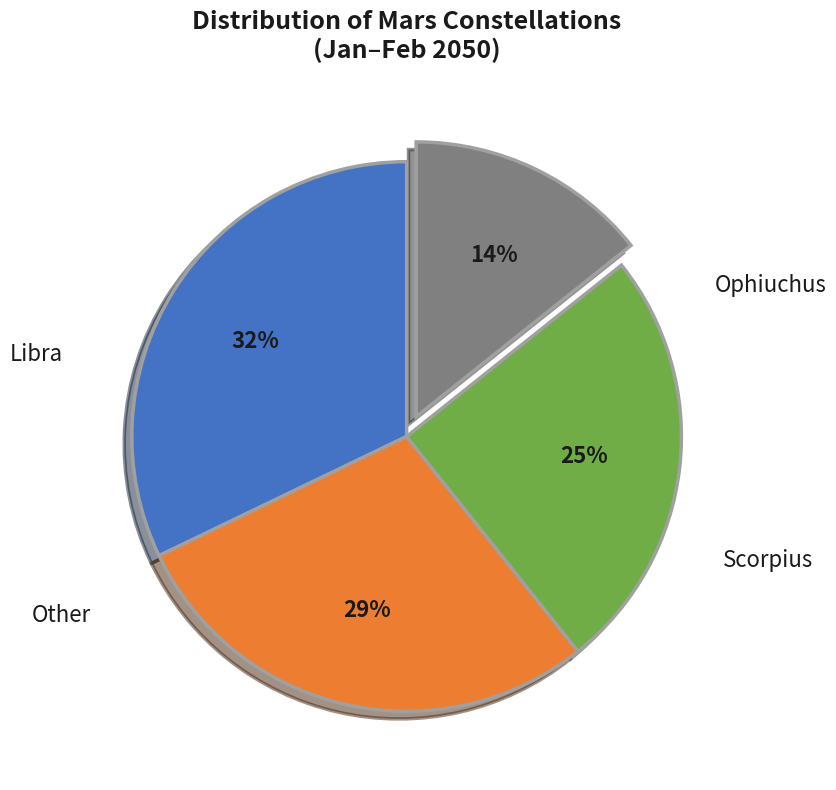

To the nearest percent, what is the difference between the largest and smallest slice percentages?

18%